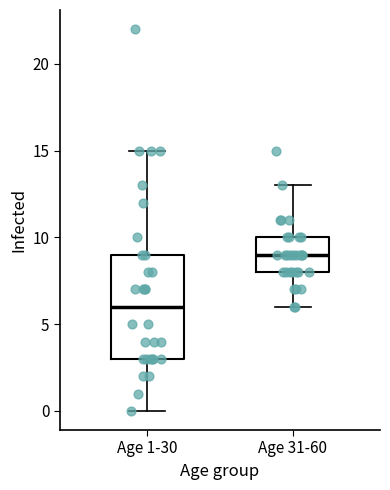

Where does the lower whisker of the box for Age 1-30 end on the y-axis? The values are not printed on the chart, so give them approximately, as read against the axis.

0